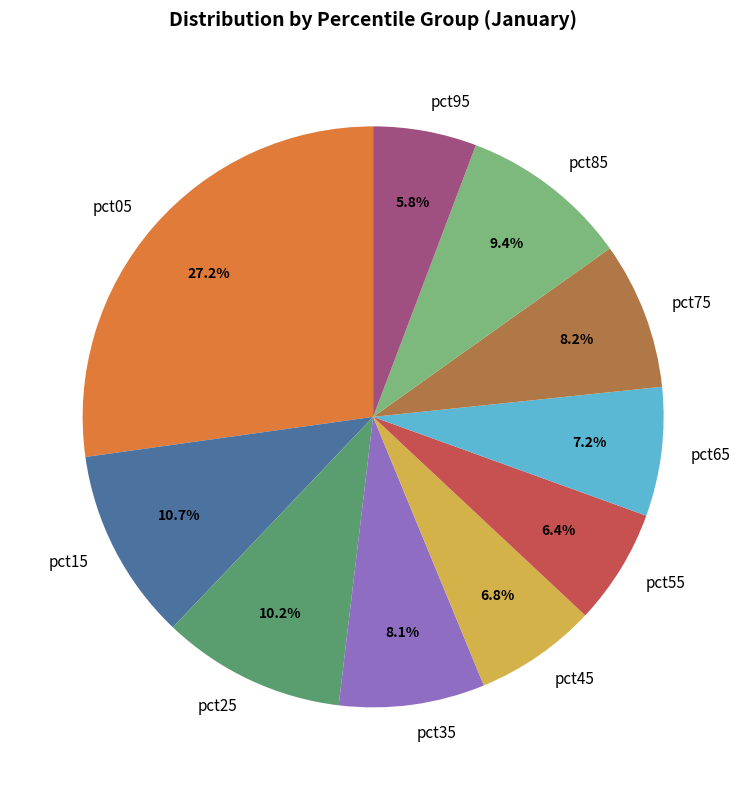

Which category has the biggest portion of the pie?

pct05